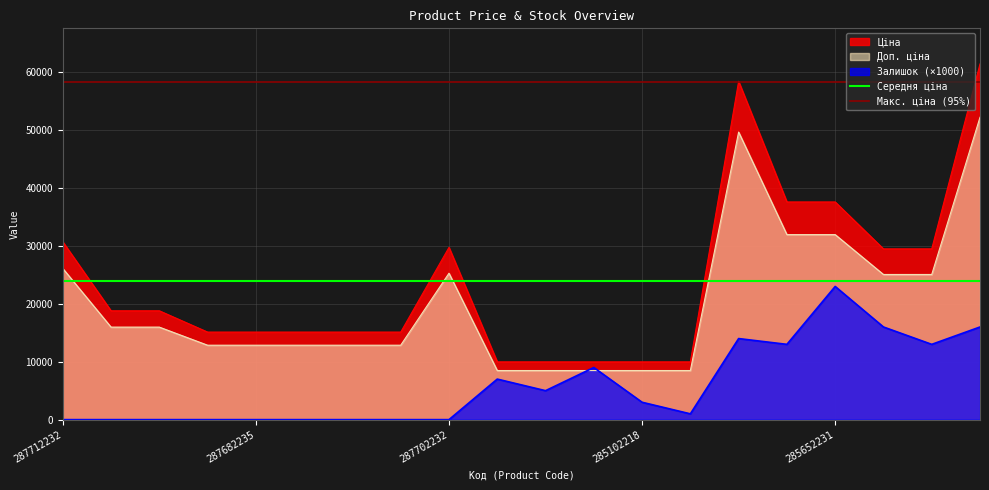

Does the chart display data point markers on the line(s)?

No